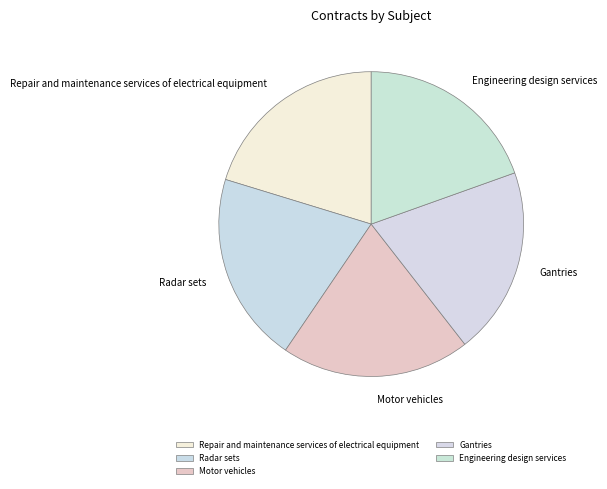

Between Repair and maintenance services of electrical equipment and Engineering design services, which is larger?

Repair and maintenance services of electrical equipment